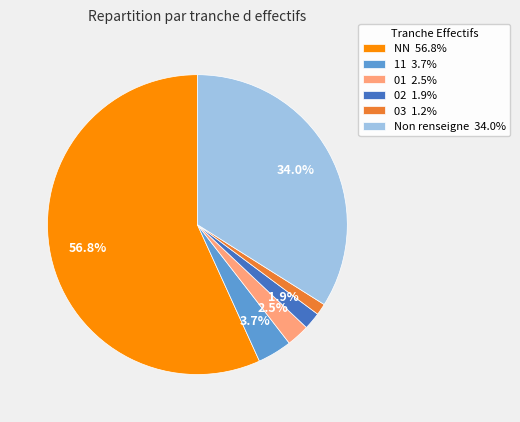

Is there any slice that represents more than half of the pie?

Yes